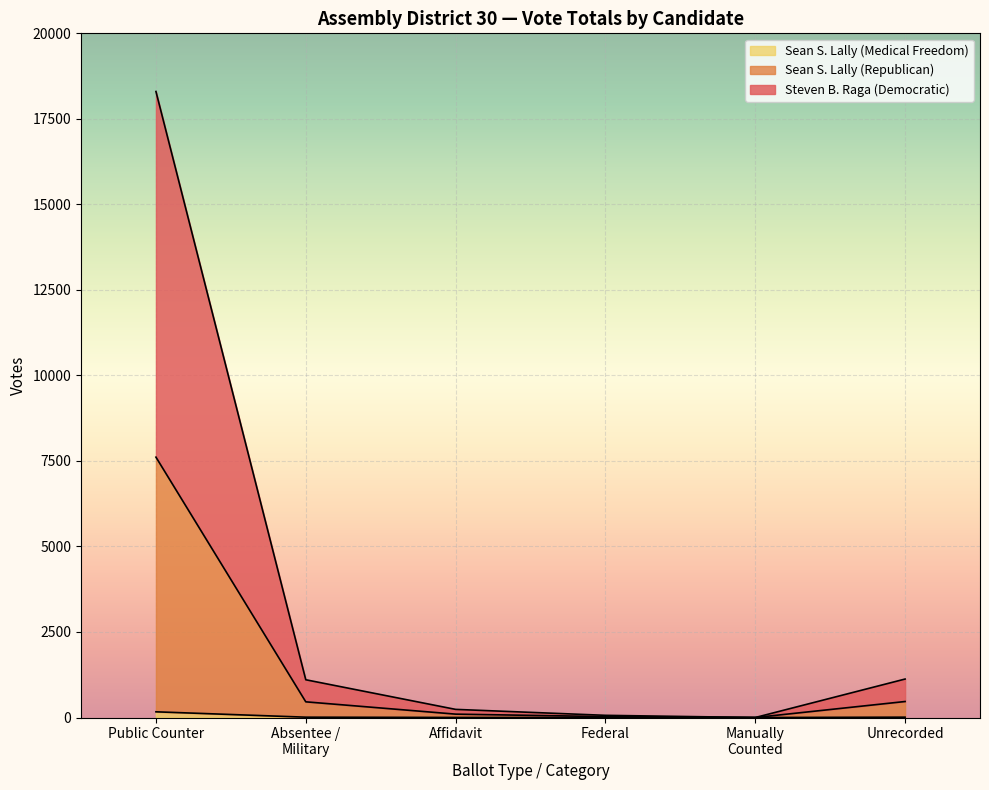

At which category is the sum across all series the highest?

Public Counter